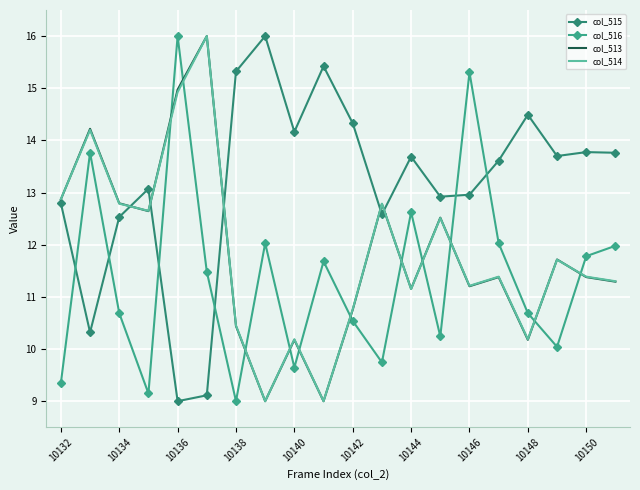

What is the lowest value of the col_516 series?

9.0